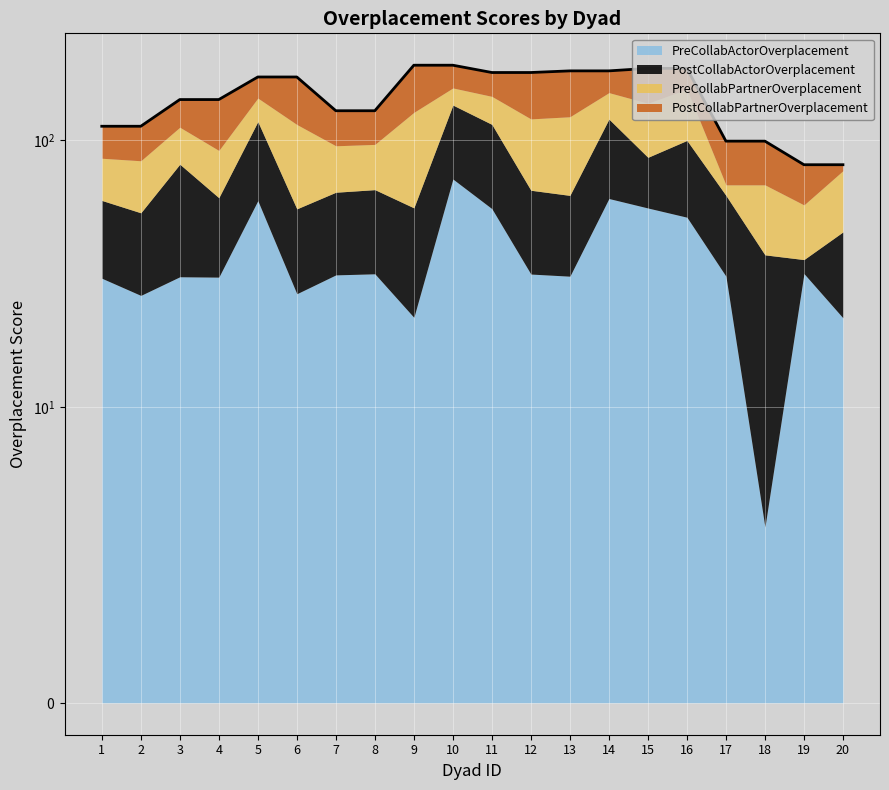

What is the difference between the highest and lowest values at 6?

32.9